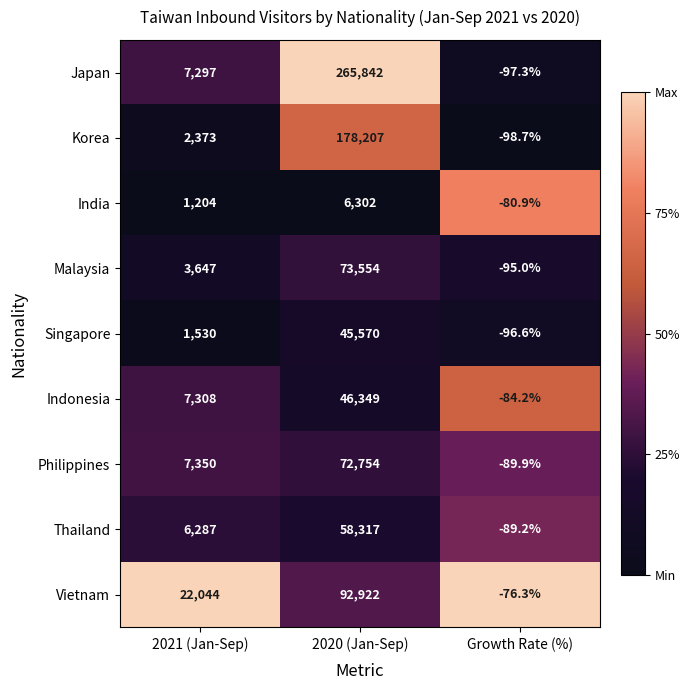

At which category is the sum across all series the highest?

2020 (Jan-Sep)